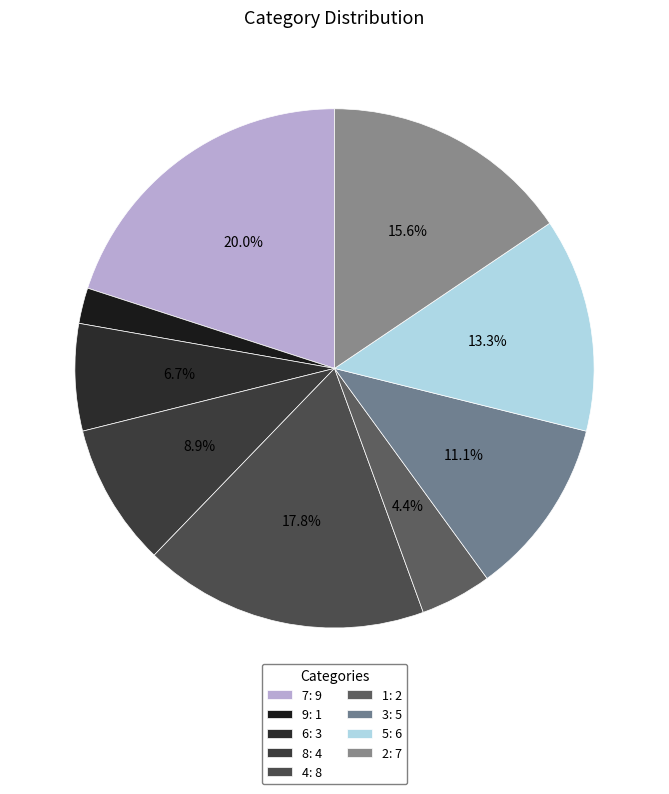

What is the change in value from 6 to 1?

-1